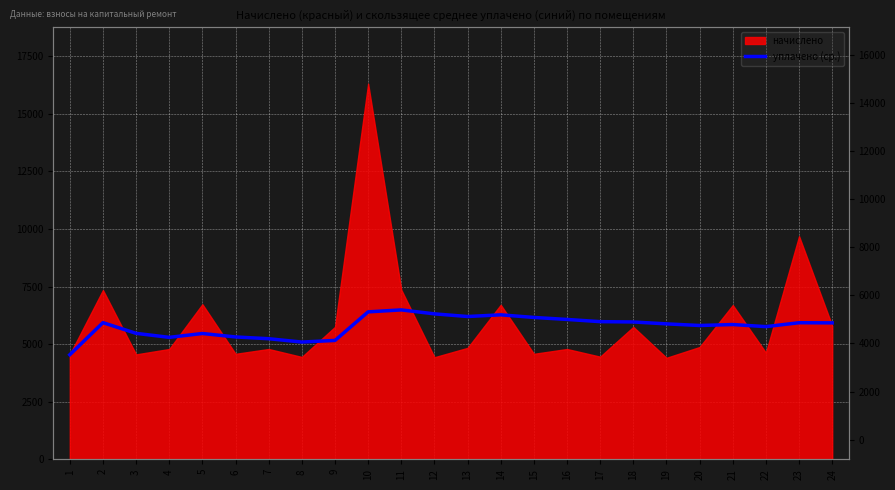

The value at 22 is 1917.5. True or false?

False